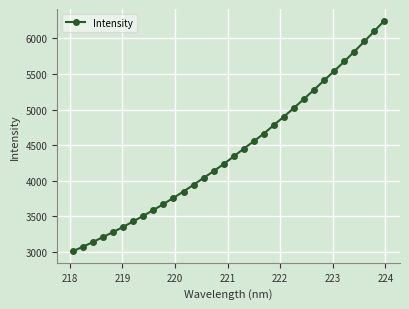

What is the average value?

4410.8